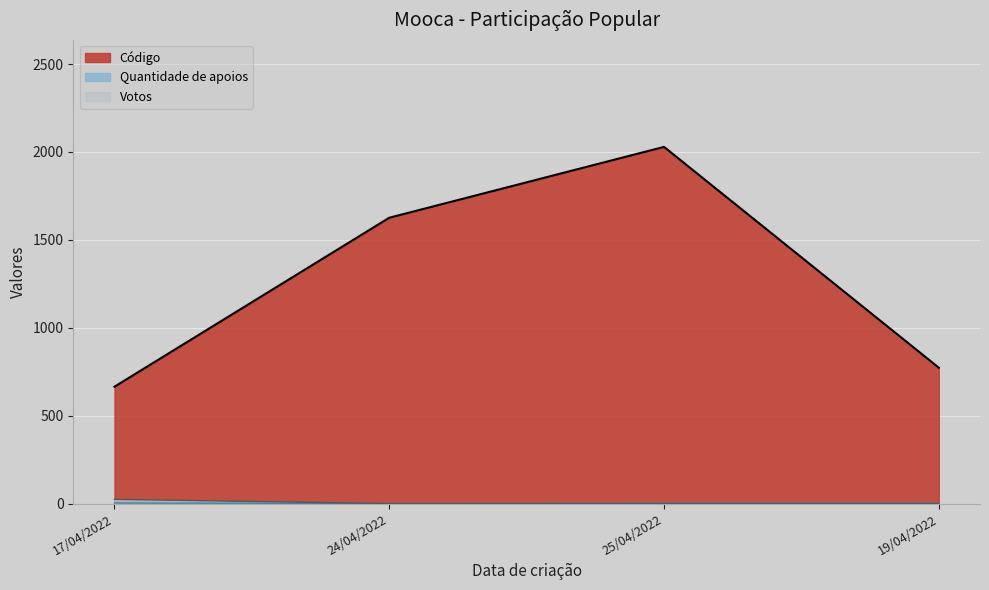

At which category does Quantidade de apoios reach its first local valley?

24/04/2022